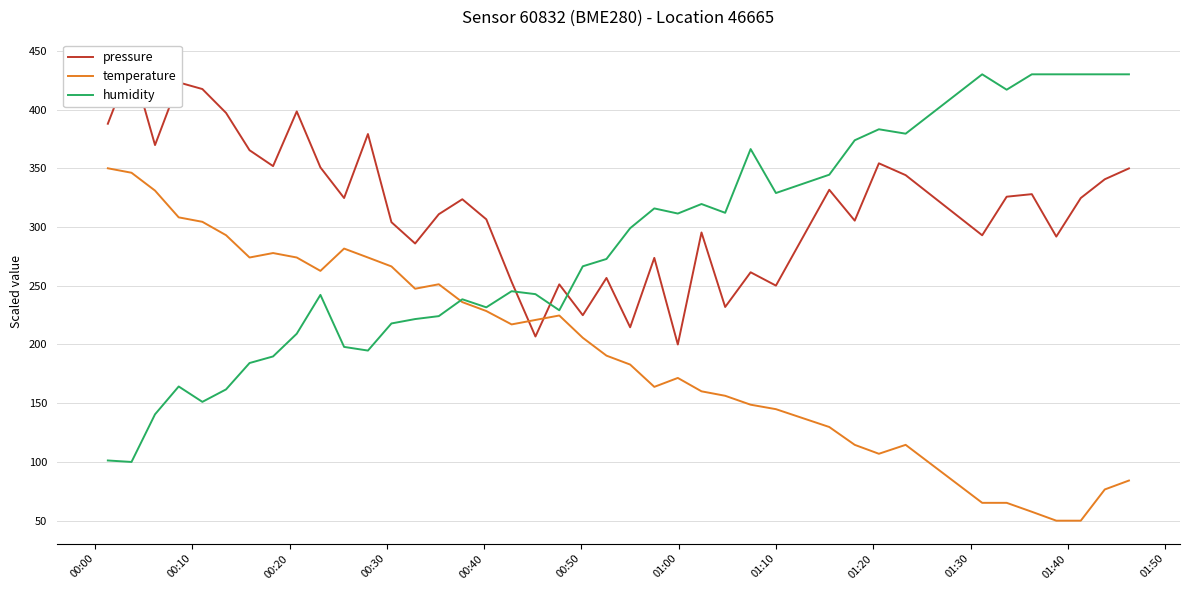

What is the minimum value for humidity?

100.0